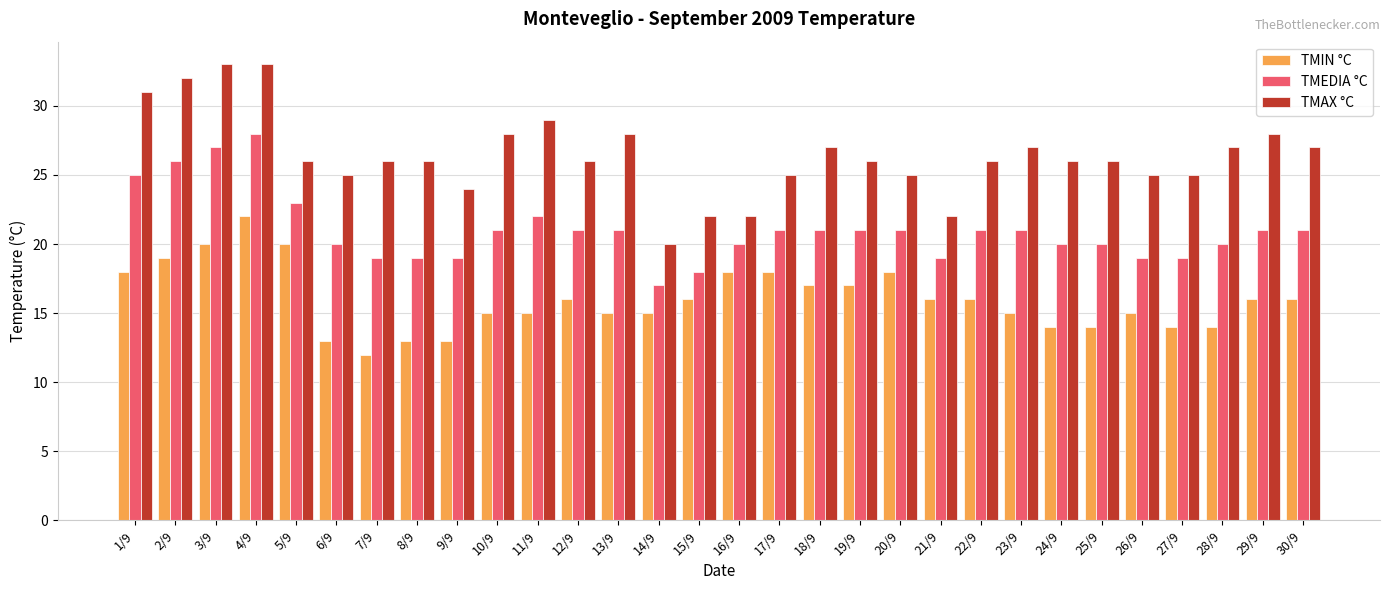

What is the difference between the maximum and second lowest values in the TMIN °C series?

9